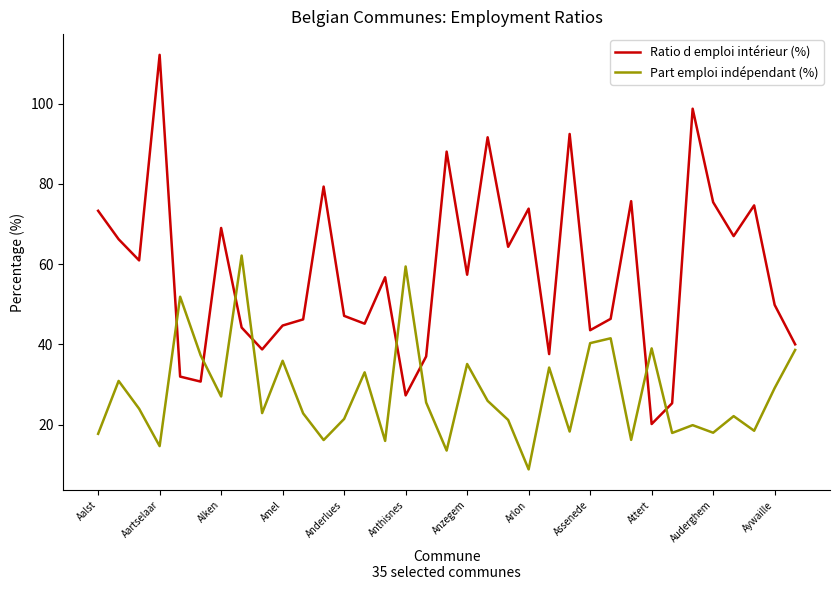

What is the difference between the maximum and minimum values in the Ratio d emploi intérieur (%) series?

92.1